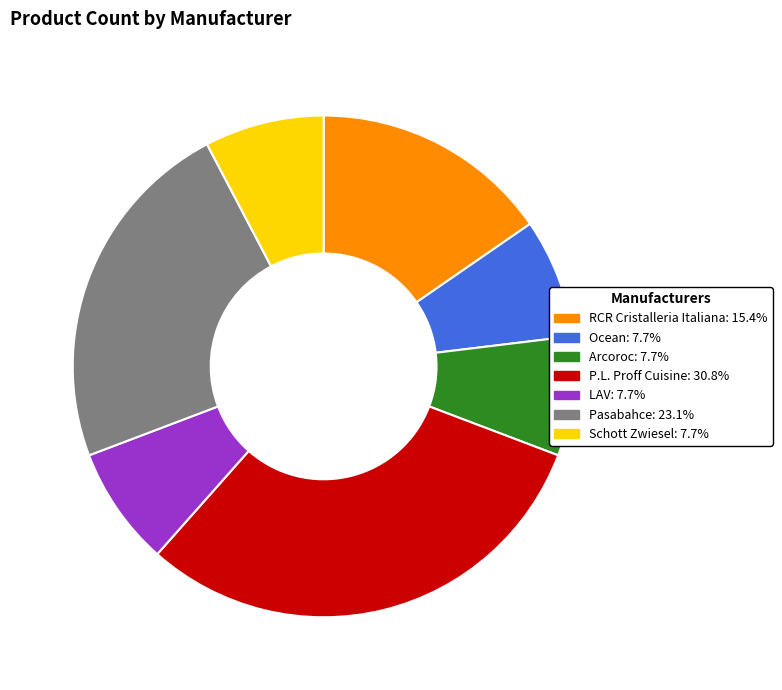

The Ocean slice represents 8% of the pie. True or false?

True